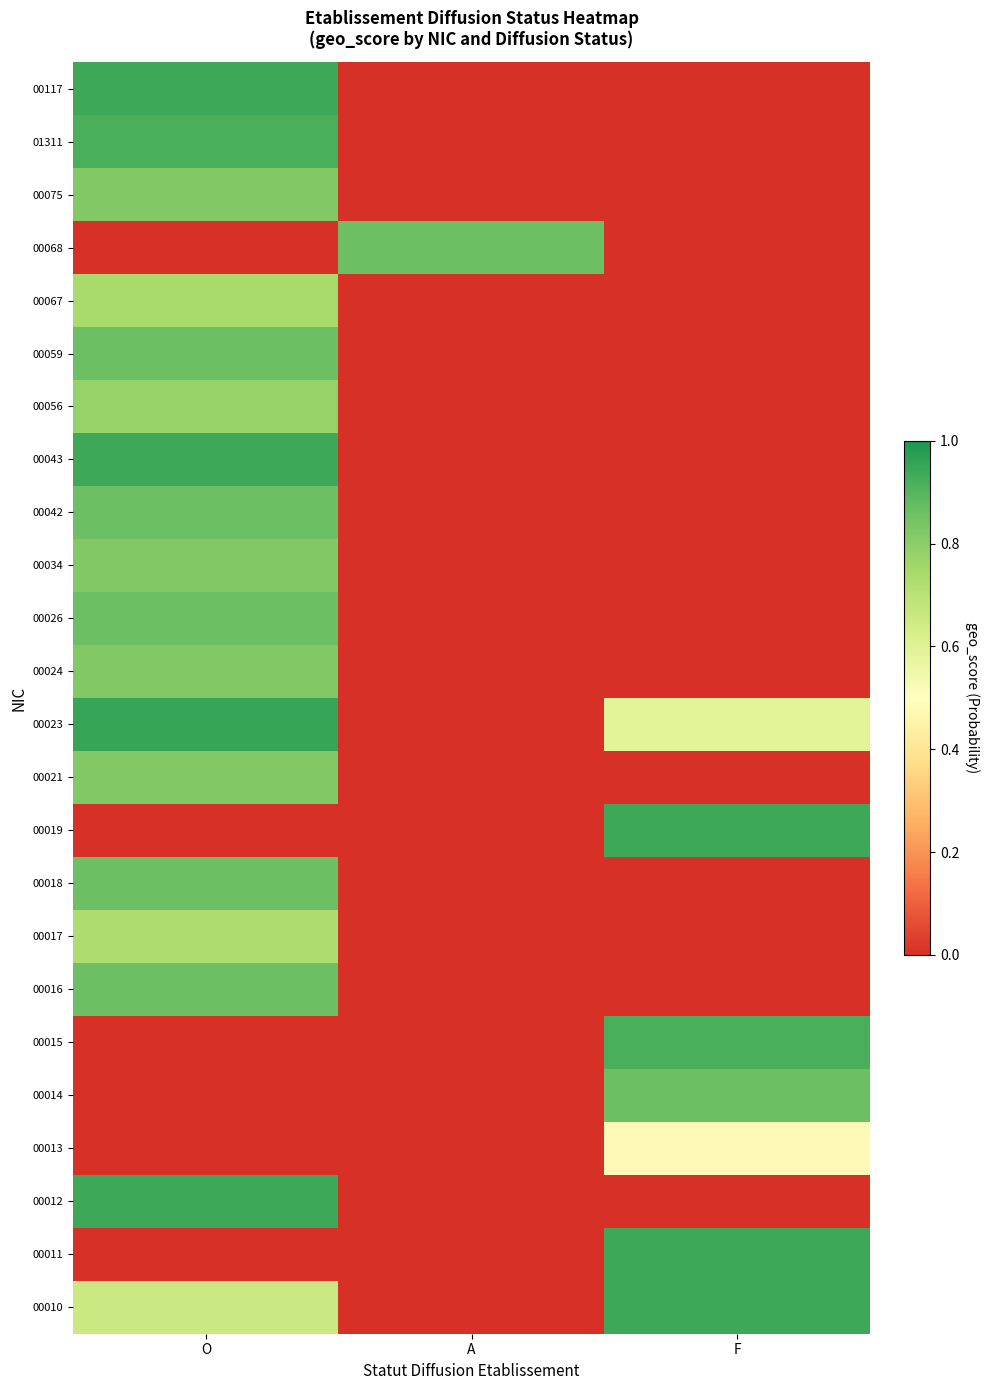

Reading left to right, what are all the values shown in this chart?

00010: O=0.7	A=0.0	F=0.9
00011: O=0.0	A=0.0	F=0.9
00012: O=0.9	A=0.0	F=0.0
00013: O=0.0	A=0.0	F=0.5
00014: O=0.0	A=0.0	F=0.9
00015: O=0.0	A=0.0	F=0.9
00016: O=0.9	A=0.0	F=0.0
00017: O=0.7	A=0.0	F=0.0
00018: O=0.9	A=0.0	F=0.0
00019: O=0.0	A=0.0	F=0.9
00021: O=0.8	A=0.0	F=0.0
00023: O=0.9	A=0.0	F=0.6
00024: O=0.8	A=0.0	F=0.0
00026: O=0.9	A=0.0	F=0.0
00034: O=0.8	A=0.0	F=0.0
00042: O=0.9	A=0.0	F=0.0
00043: O=0.9	A=0.0	F=0.0
00056: O=0.8	A=0.0	F=0.0
00059: O=0.9	A=0.0	F=0.0
00067: O=0.7	A=0.0	F=0.0
00068: O=0.0	A=0.9	F=0.0
00075: O=0.8	A=0.0	F=0.0
01311: O=0.9	A=0.0	F=0.0
00117: O=0.9	A=0.0	F=0.0